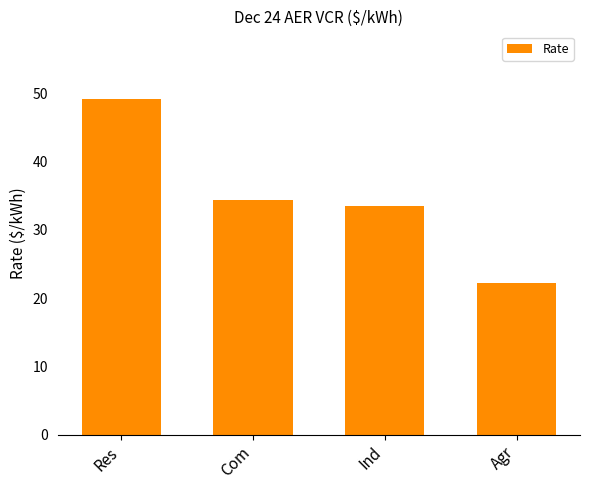

What position from the left is Com?

2